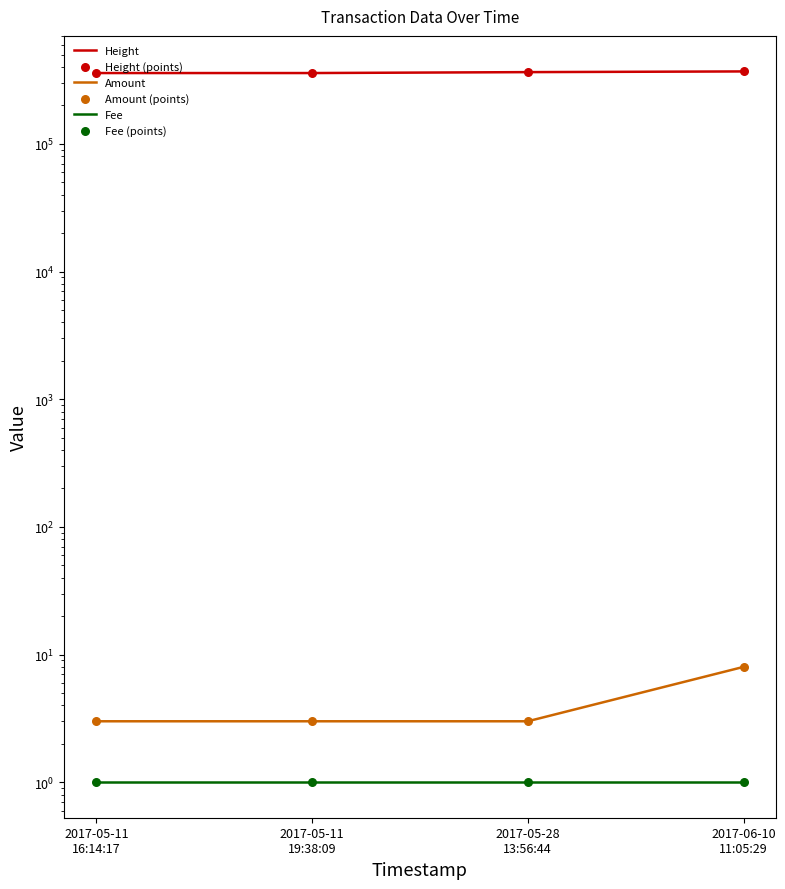

At which category is the sum across all series the highest?

2017-06-10
11:05:29